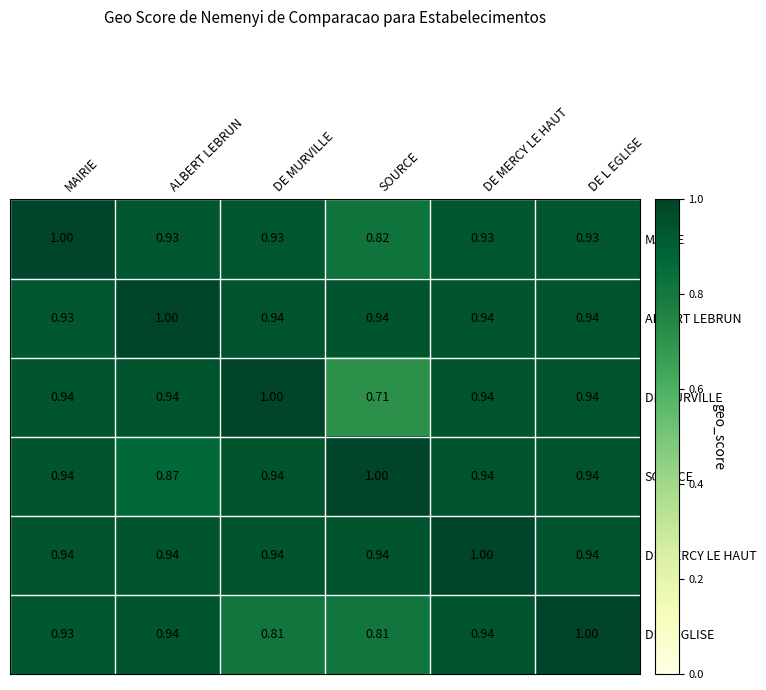

What is the total value across all series at DE MURVILLE?

5.6